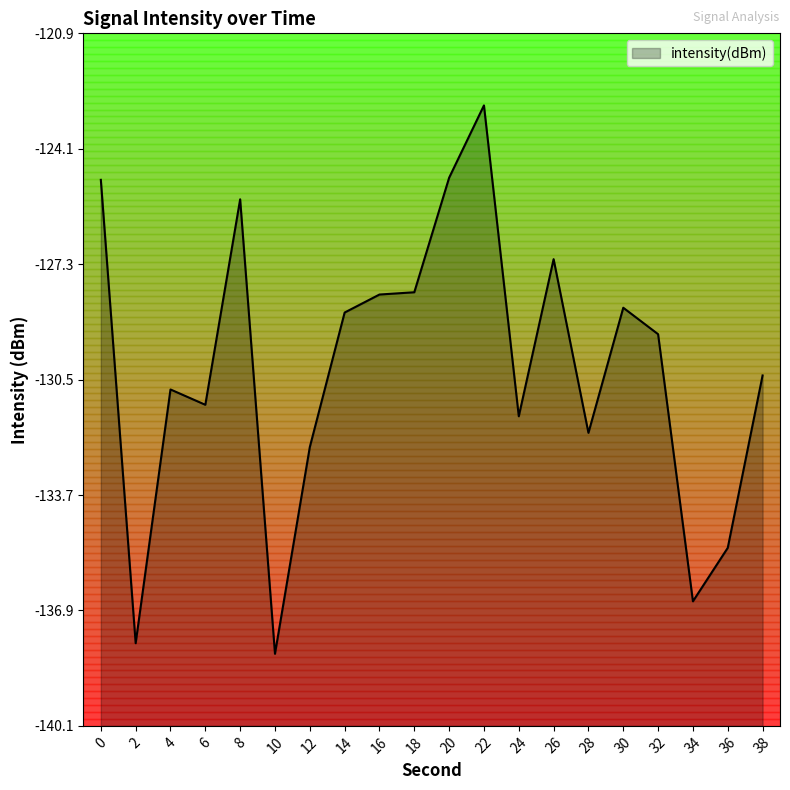

What is the smallest value displayed?

-138.1